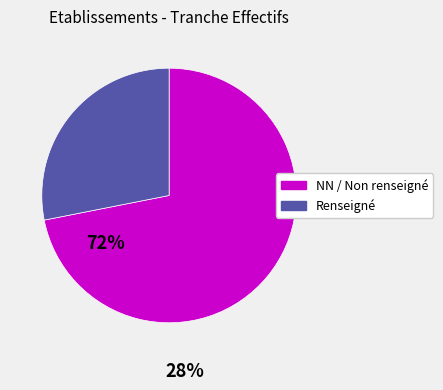

Which has a higher value, NN / Non renseigné or Renseigné?

NN / Non renseigné